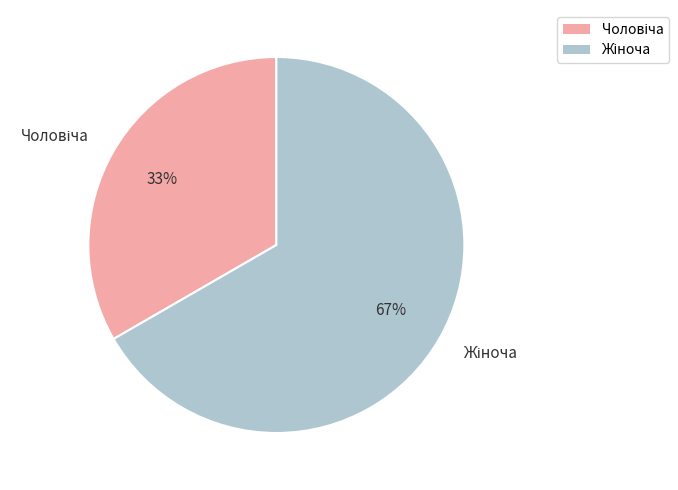

Does any single category account for the majority?

Yes